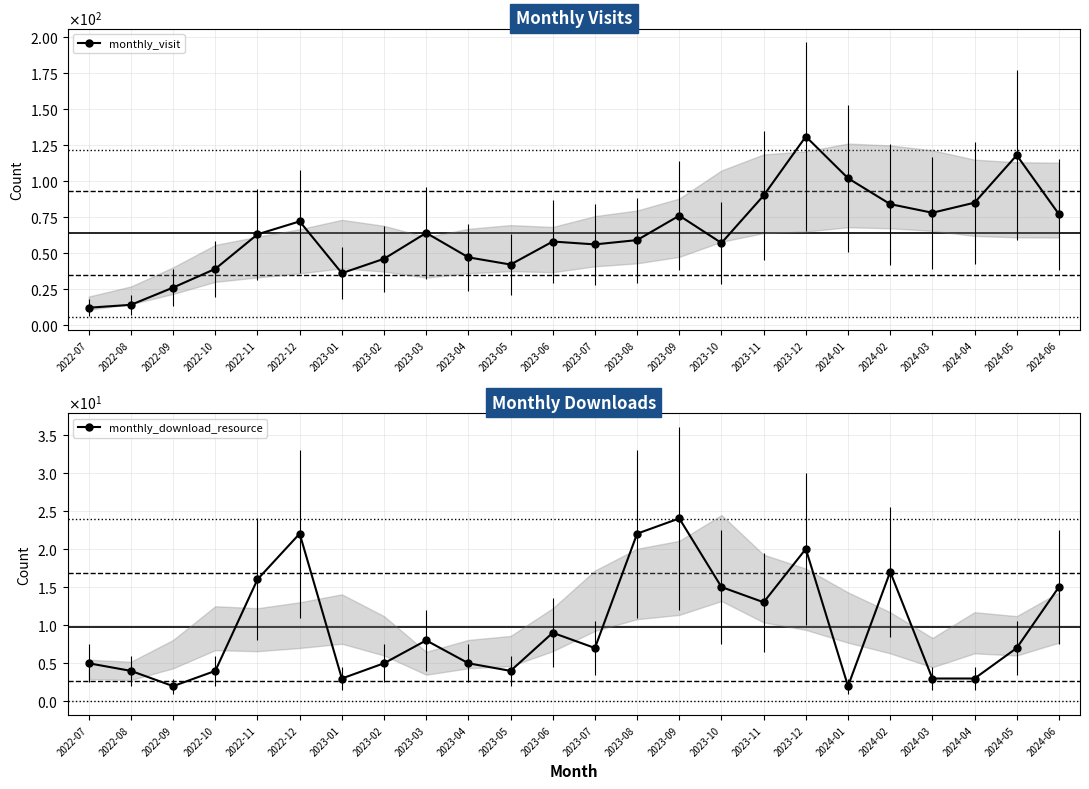

Reading left to right, transcribe all the data shown in this chart.

monthly_visit: 2022-07=12	2022-08=14	2022-09=26	2022-10=39	2022-11=63	2022-12=72	2023-01=36	2023-02=46	2023-03=64	2023-04=47	2023-05=42	2023-06=58	2023-07=56	2023-08=59	2023-09=76	2023-10=57	2023-11=90	2023-12=131	2024-01=102	2024-02=84	2024-03=78	2024-04=85	2024-05=118	2024-06=77
monthly_download_resource: 2022-07=5	2022-08=4	2022-09=2	2022-10=4	2022-11=16	2022-12=22	2023-01=3	2023-02=5	2023-03=8	2023-04=5	2023-05=4	2023-06=9	2023-07=7	2023-08=22	2023-09=24	2023-10=15	2023-11=13	2023-12=20	2024-01=2	2024-02=17	2024-03=3	2024-04=3	2024-05=7	2024-06=15